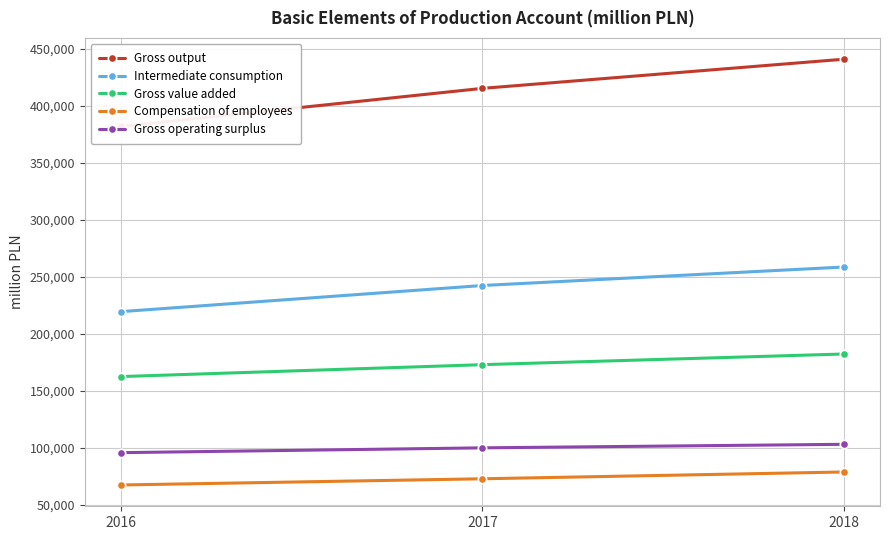

Reading left to right, transcribe all the data shown in this chart.

Gross output: 381909	415266	440842
Intermediate consumption: 219440	242348	258566
Gross value added: 162469	172918	182276
Compensation of employees: 67384	72829	78796
Gross operating surplus: 95742	99963	103062